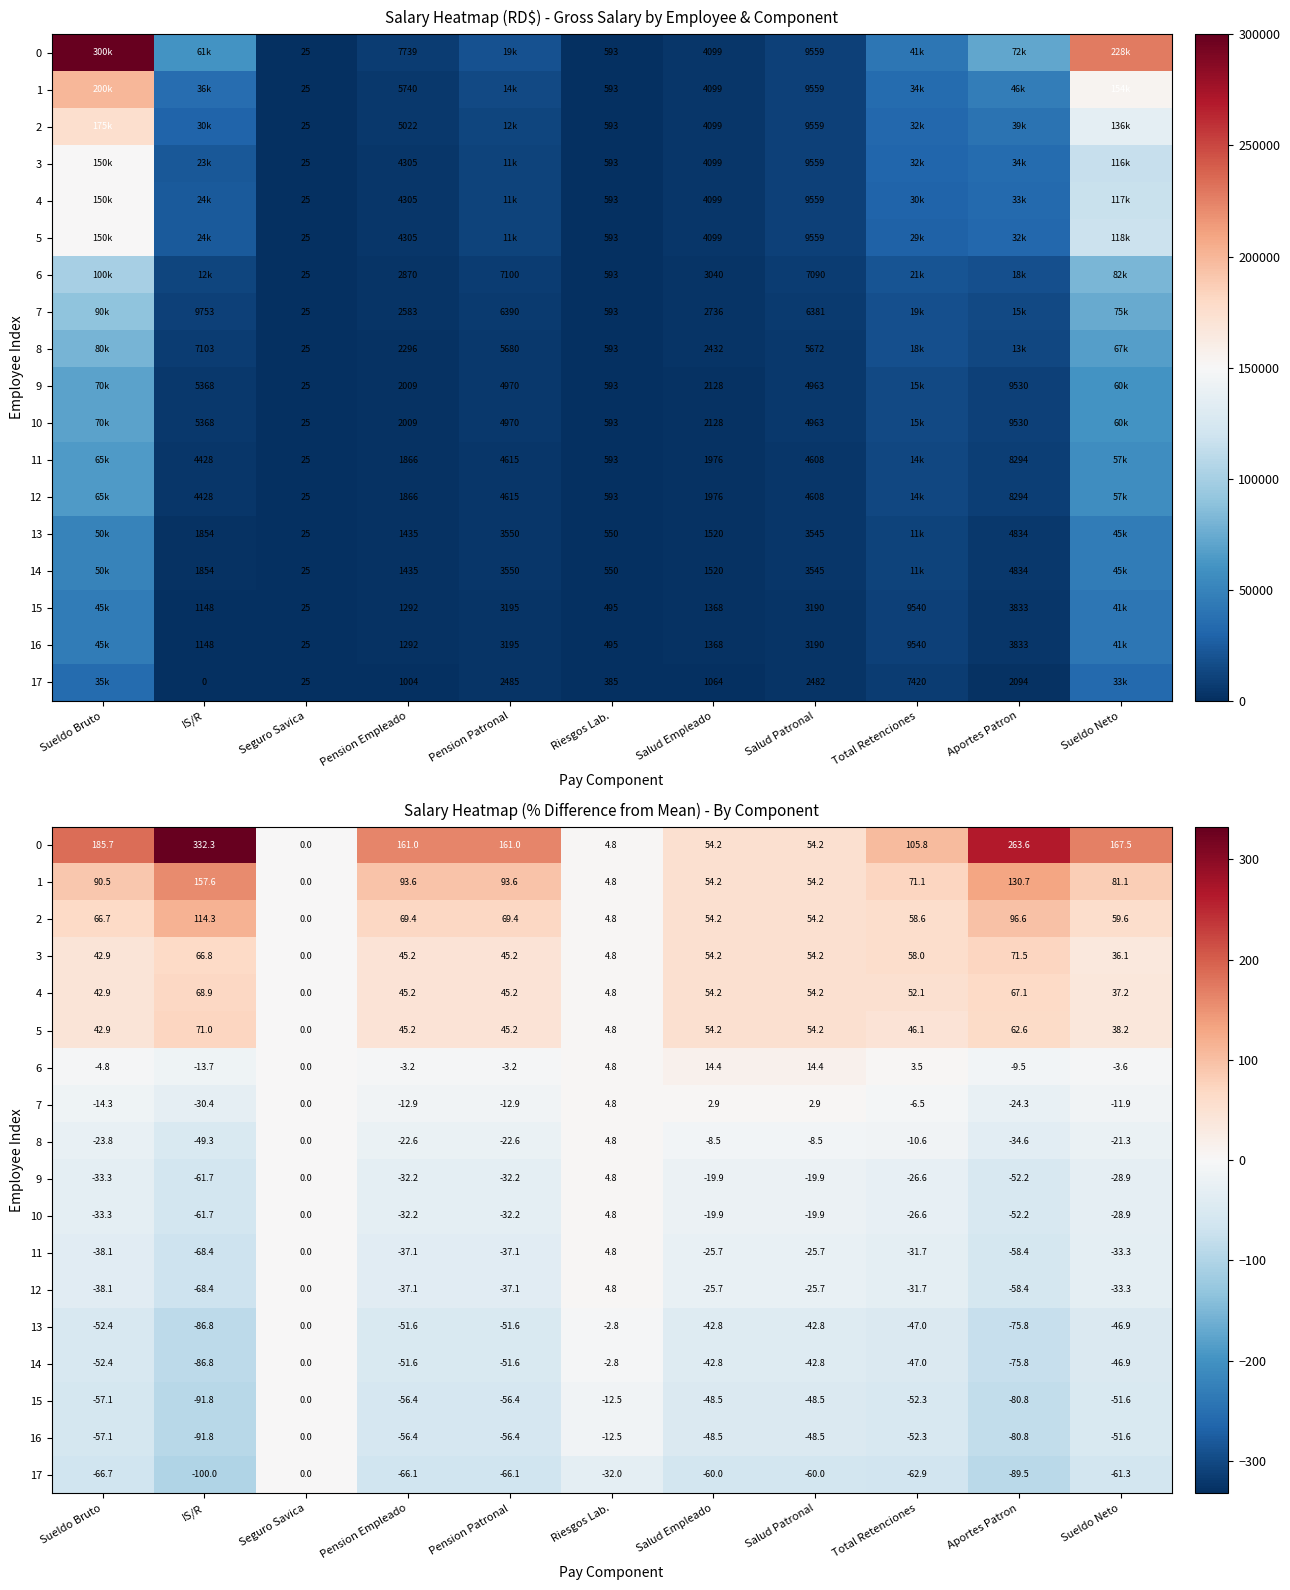

What is the sum of all 8 values?

-197.0